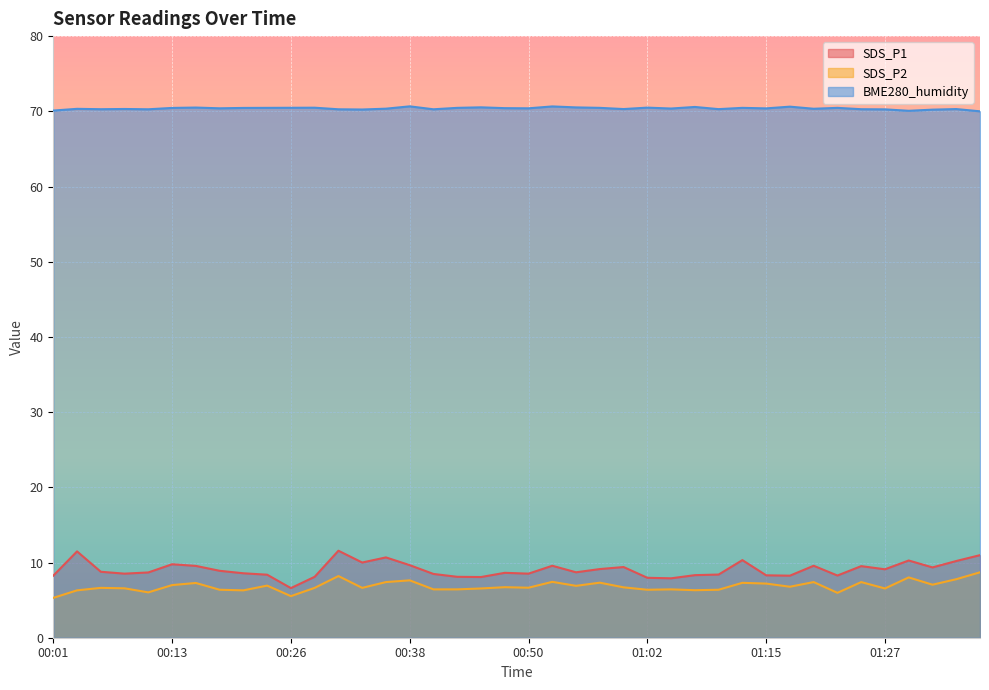

The value of SDS_P2 at 00:16 is 7.3. True or false?

True